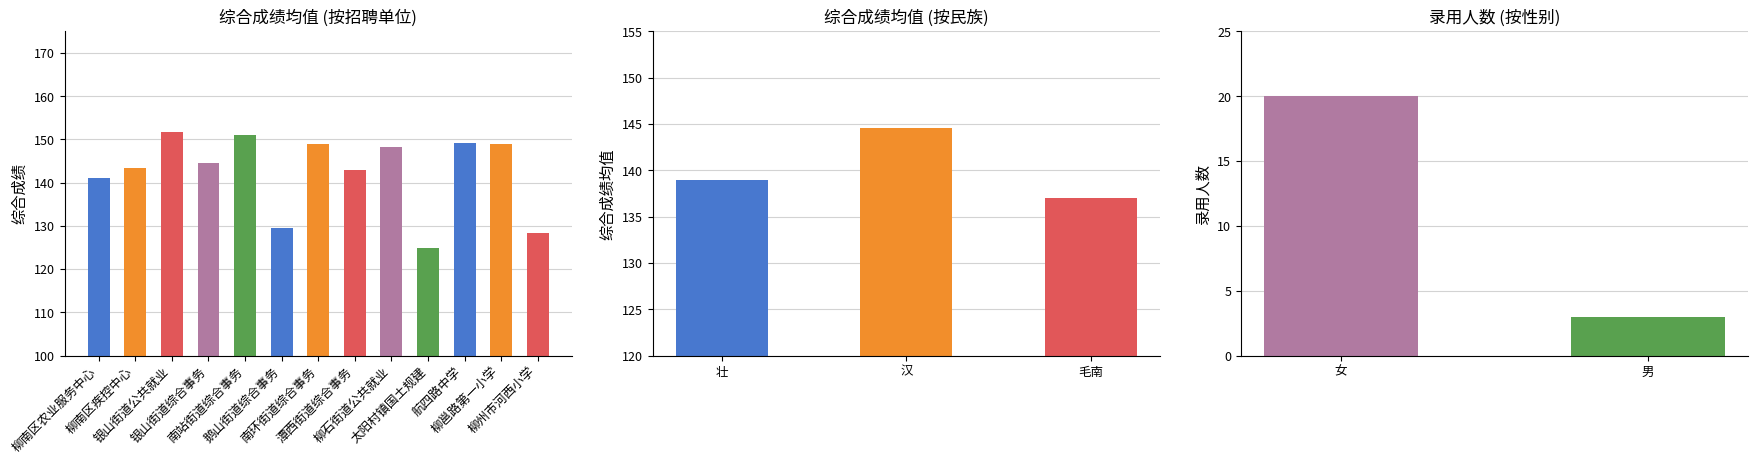

Reading right to left, extract all data points from this chart.

柳州市河西小学=128.3	柳邕路第一小学=149.0	航四路中学=149.2	太阳村镇国土规建=124.8	柳石街道公共就业=148.1	潭西街道综合事务=142.9	南环街道综合事务=149.0	鹅山街道综合事务=129.6	南站街道综合事务=150.9	银山街道综合事务=144.6	银山街道公共就业=151.6	柳南区疾控中心=143.4	柳南区农业服务中心=141.1